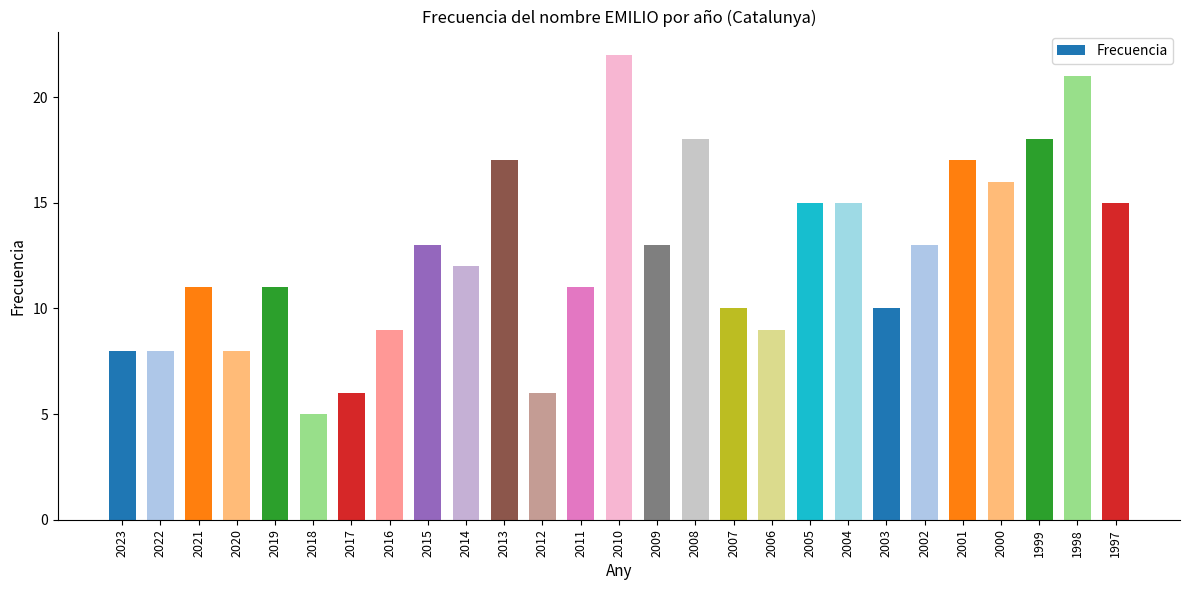

The chart shows a value of 33 at 2010. True or false?

False